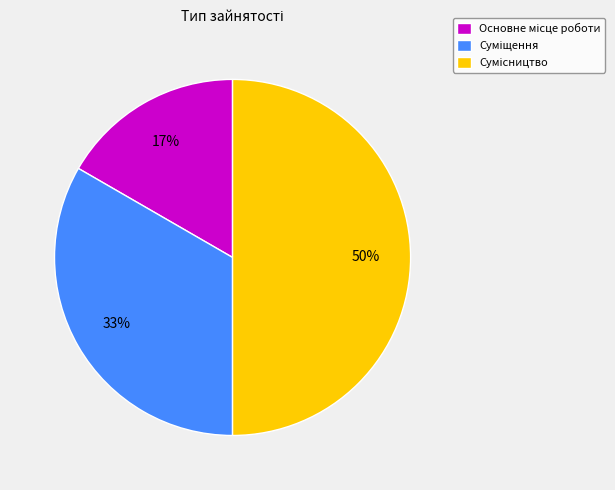

To the nearest percent, what is the average slice percentage?

33%